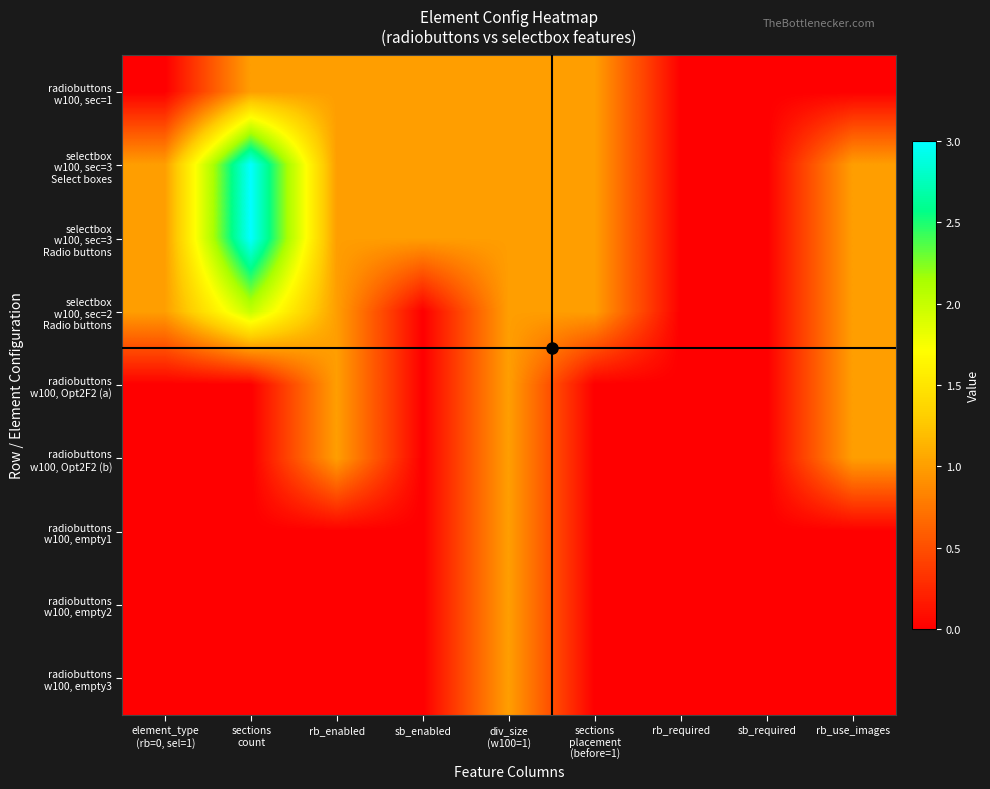

Which series has the largest range (max minus min)?

selectbox w100, sec=3 Select boxes